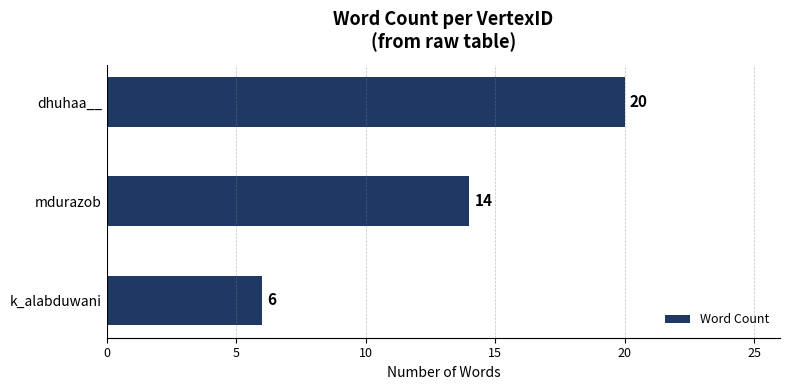

At which label is the value closest to 13?

mdurazob